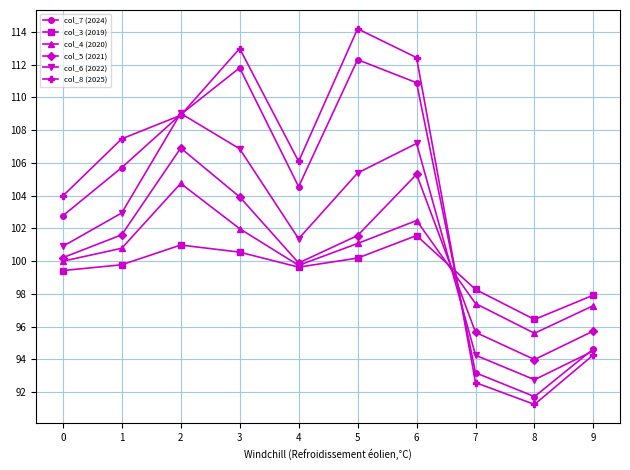

The value of col_3 (2019) at 9 is 97.9. True or false?

True